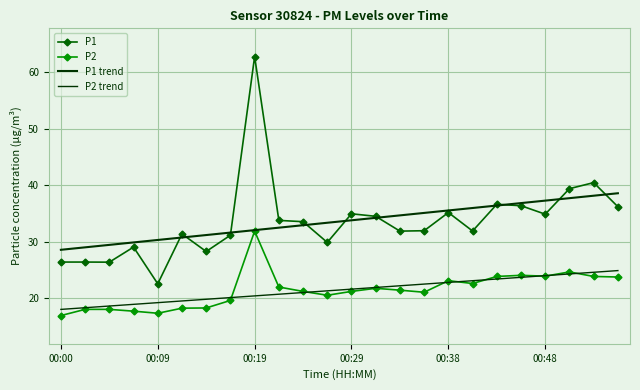

How many lines are shown in the chart?

4